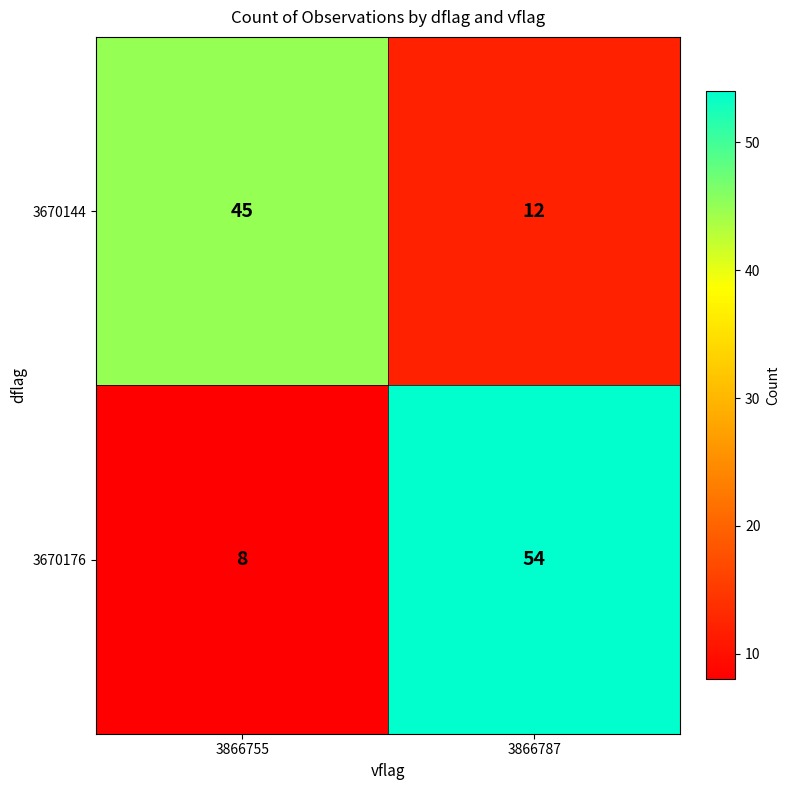

Reading left to right, extract all data points from this chart.

3670144: 3866755=45	3866787=12
3670176: 3866755=8	3866787=54